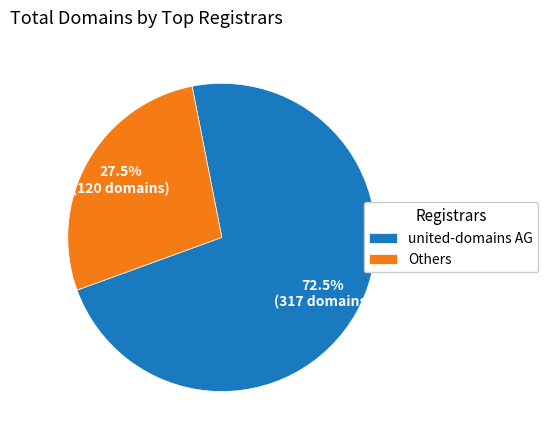

Which category has the biggest portion of the pie?

united-domains AG